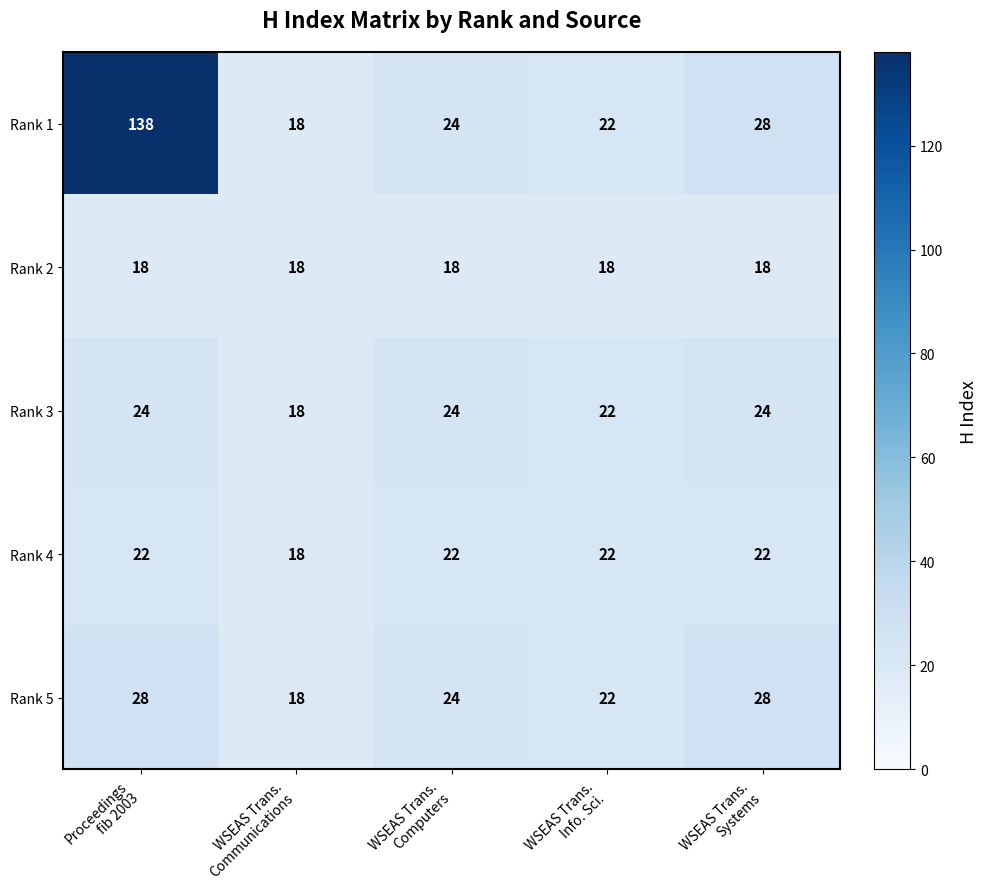

Which series has the largest total across all categories?

Rank 1